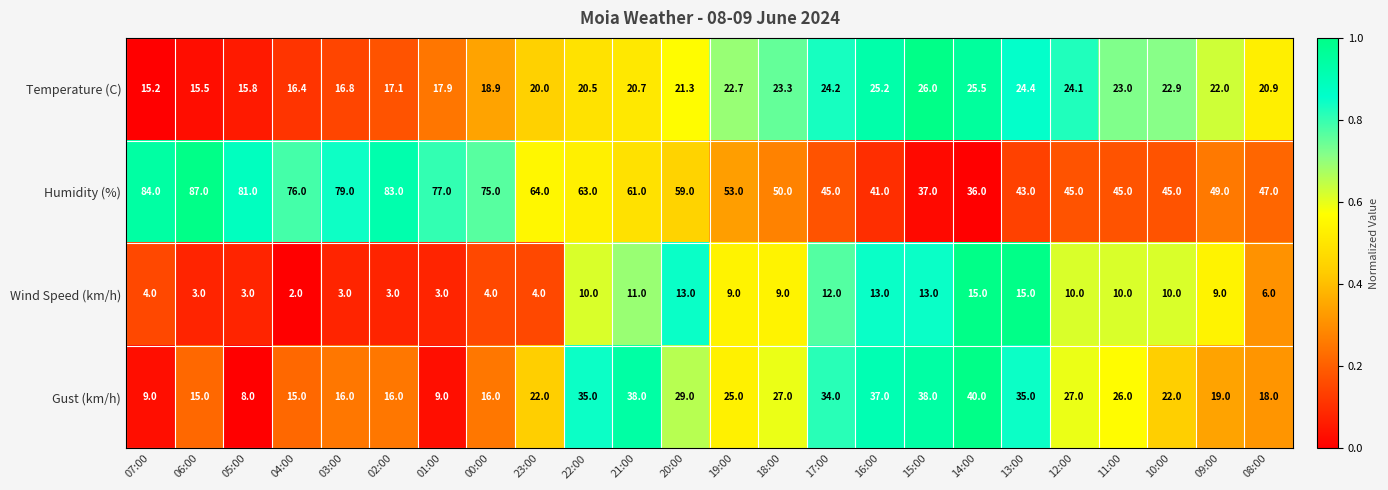

At which category is the sum across all series the highest?

21:00